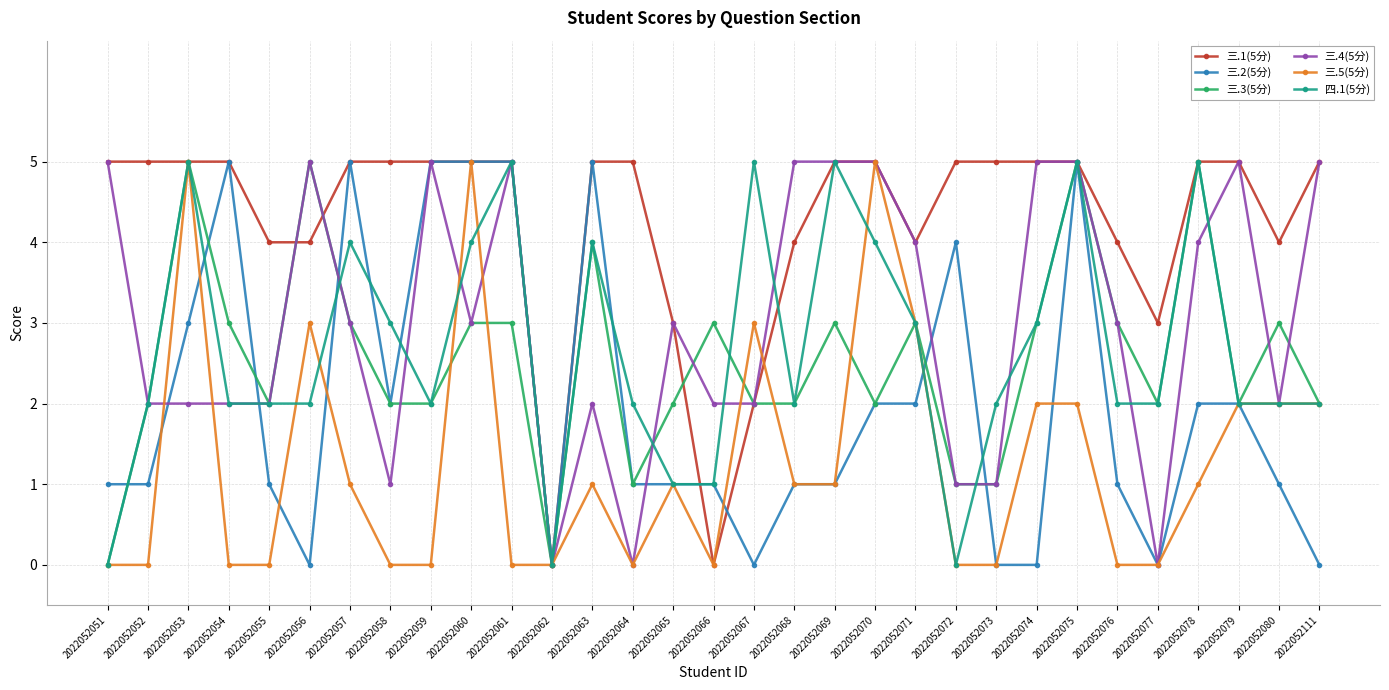

What is the difference between the highest and lowest values at 2022052073?

5